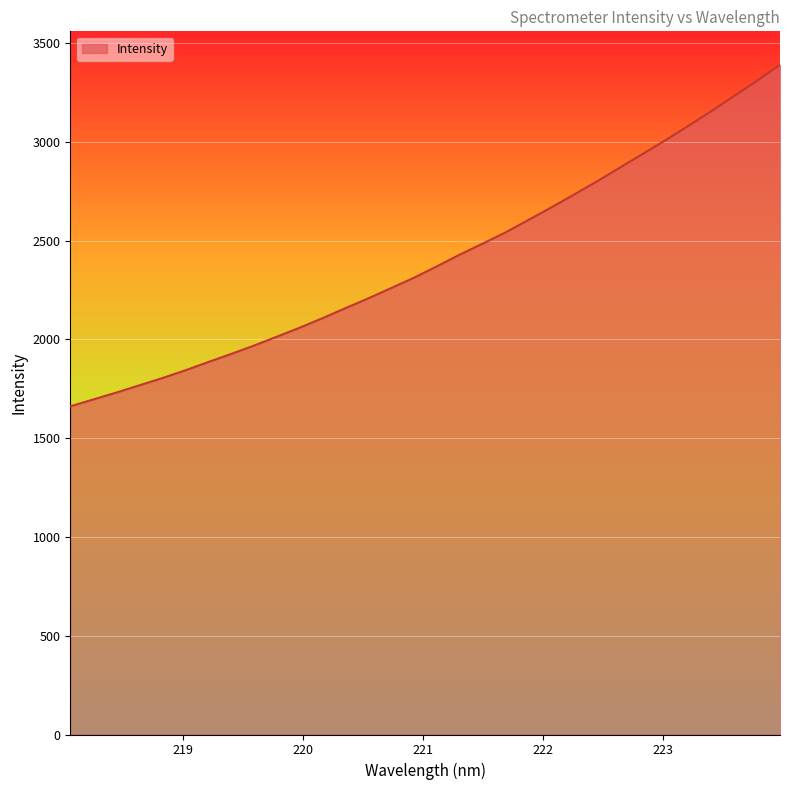

How many values are below 2369?

16